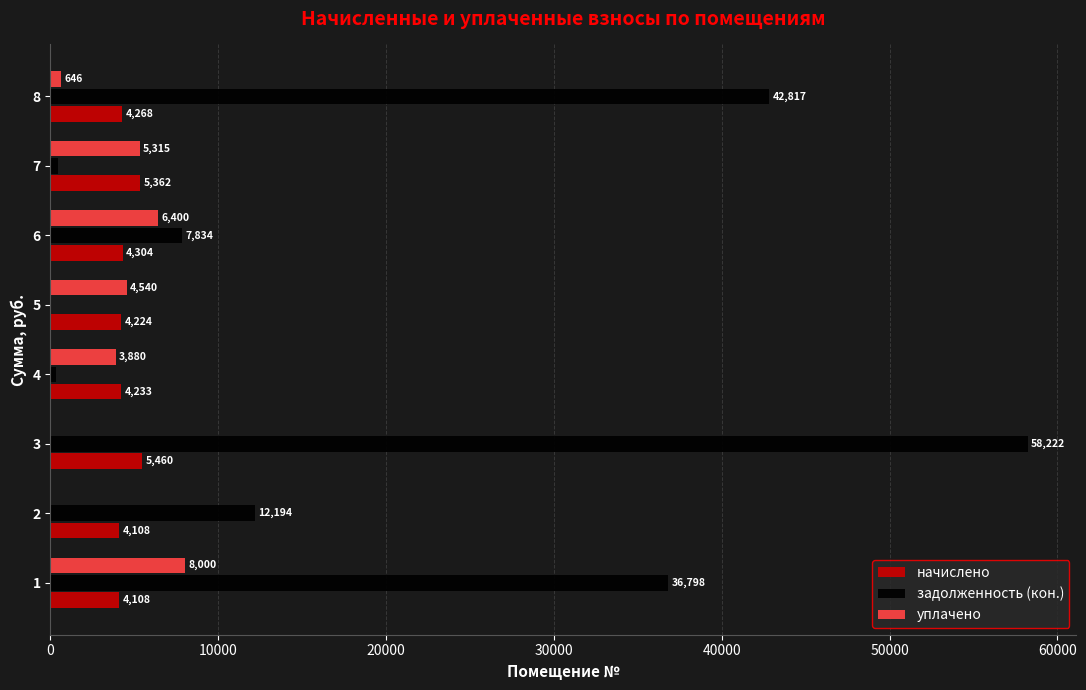

At which category is the sum across all series the highest?

3